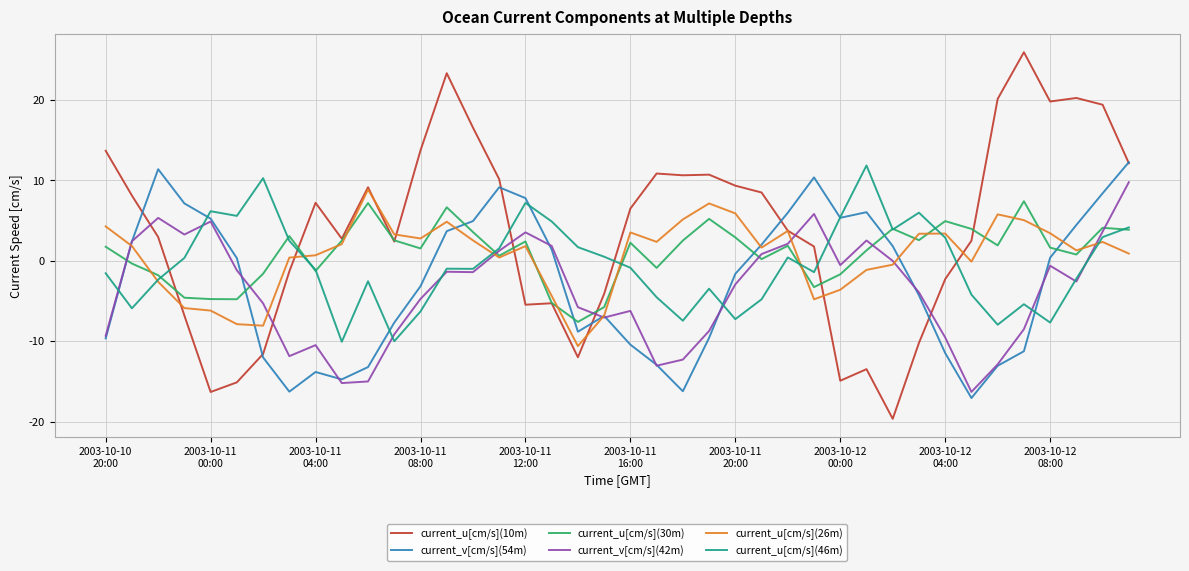

How many lines are shown in the chart?

6